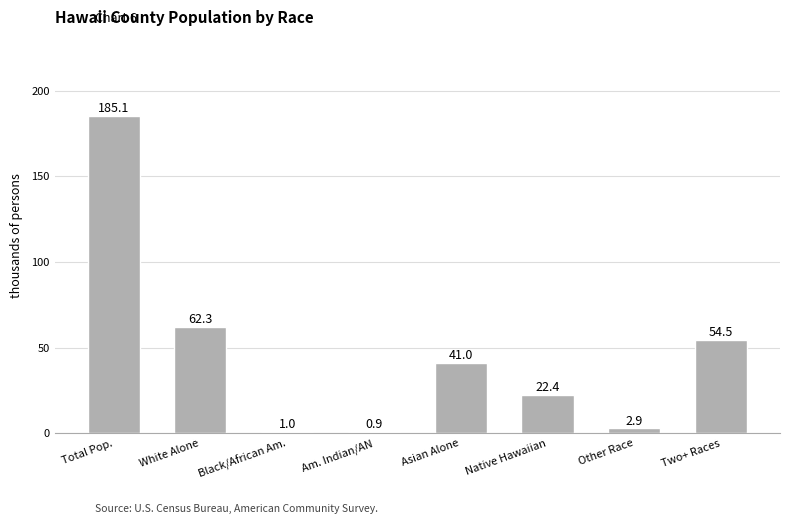

What is the approximate value at Black/African Am.?

1.0